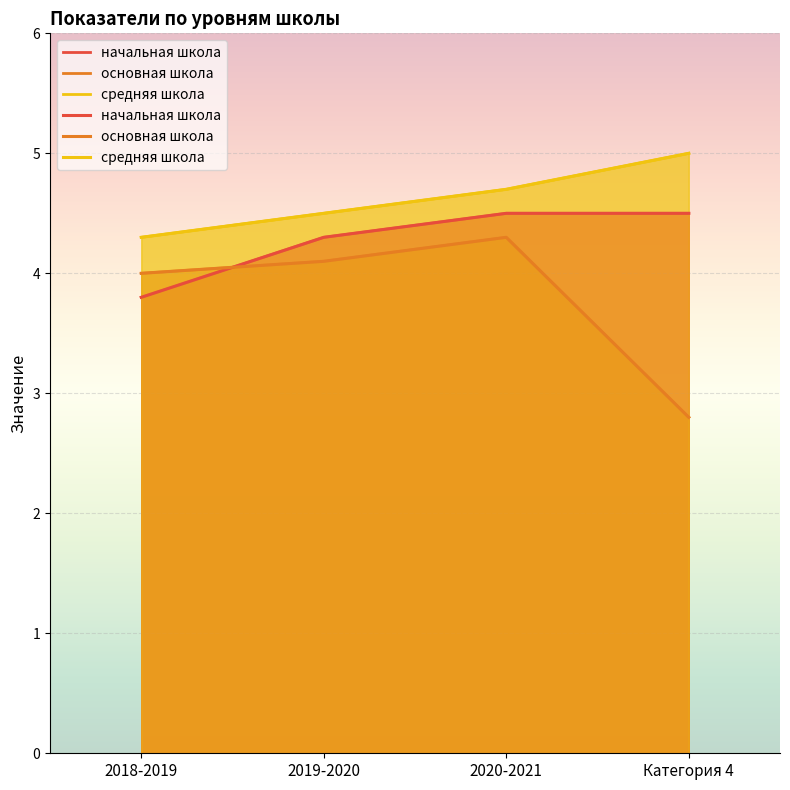

Which series has the largest total across all categories?

средняя школа